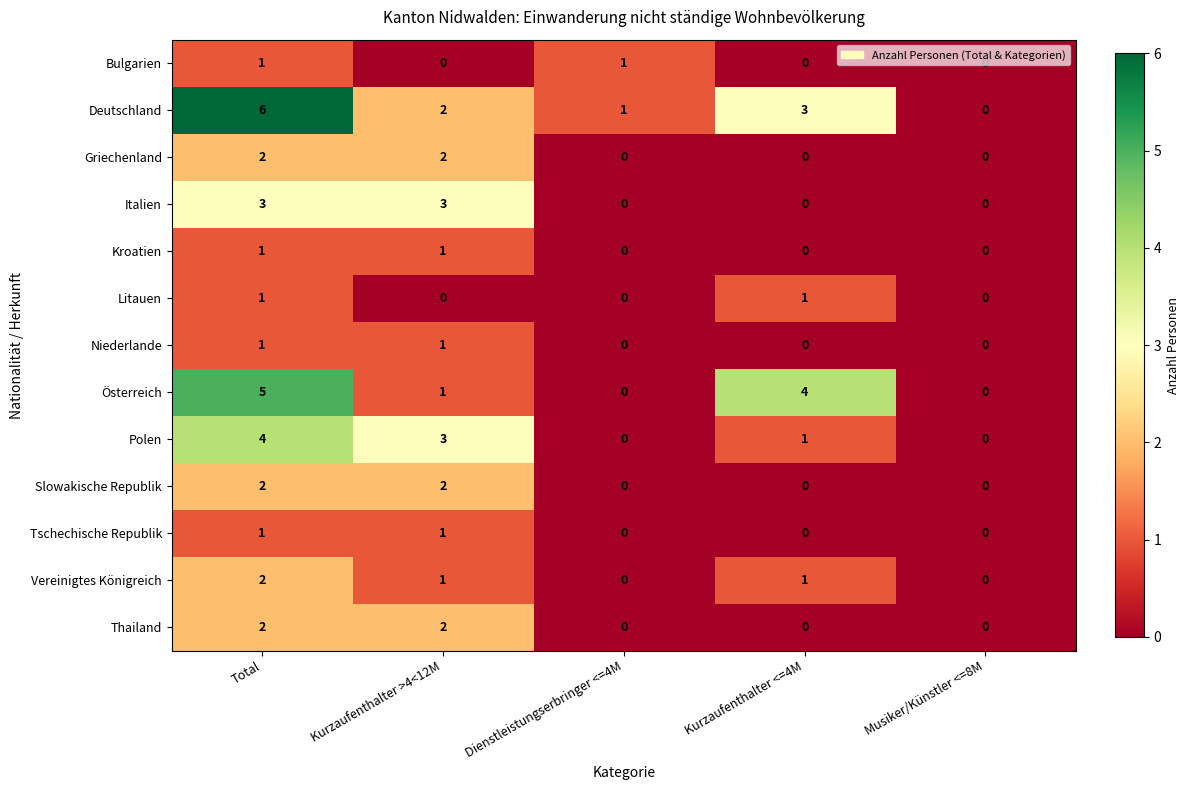

What is the sum of all Griechenland values?

4